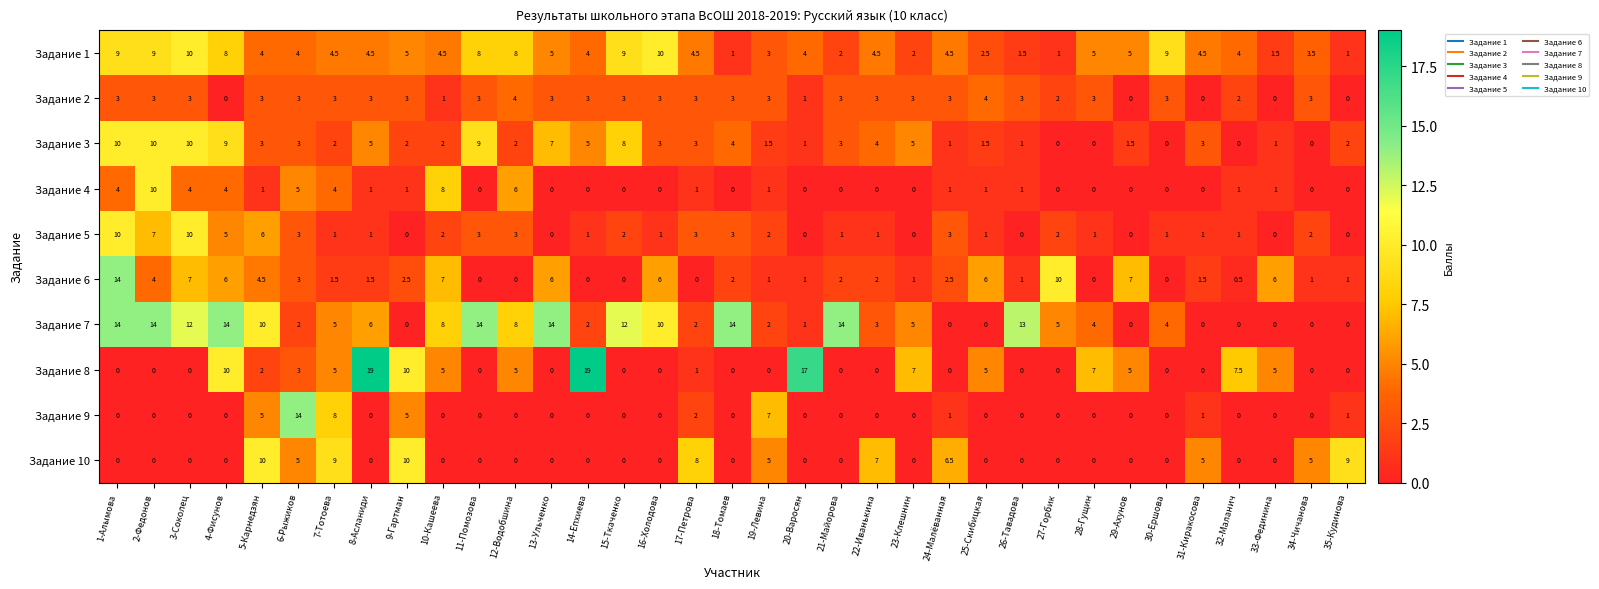

What is the difference between the Задание 6 values at 23-Клешнин and 8-Асланиди?

0.5